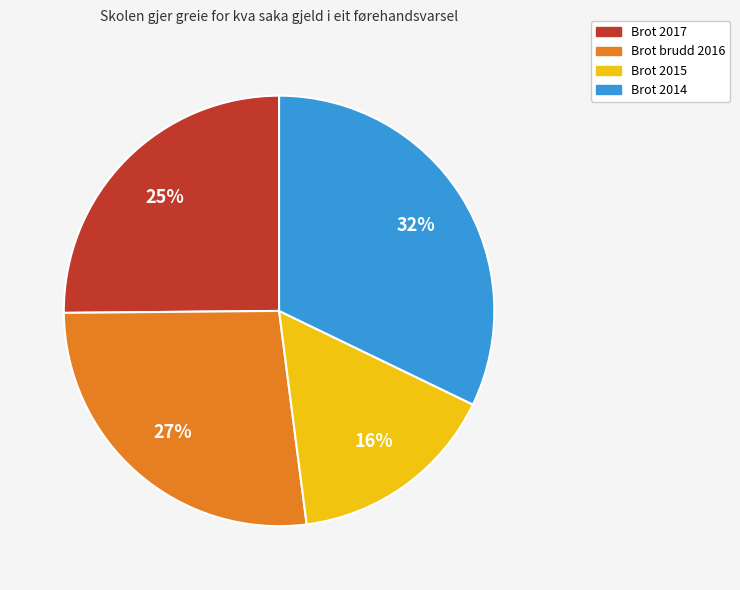

How many segments does this pie chart have?

4